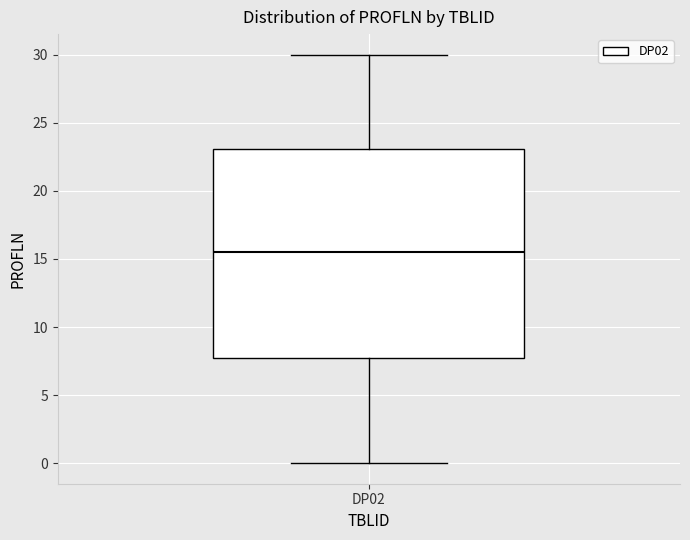

Where is the upper edge of the box for DP02 on the y-axis? The values are not printed on the chart, so give them approximately, as read against the axis.

23.0